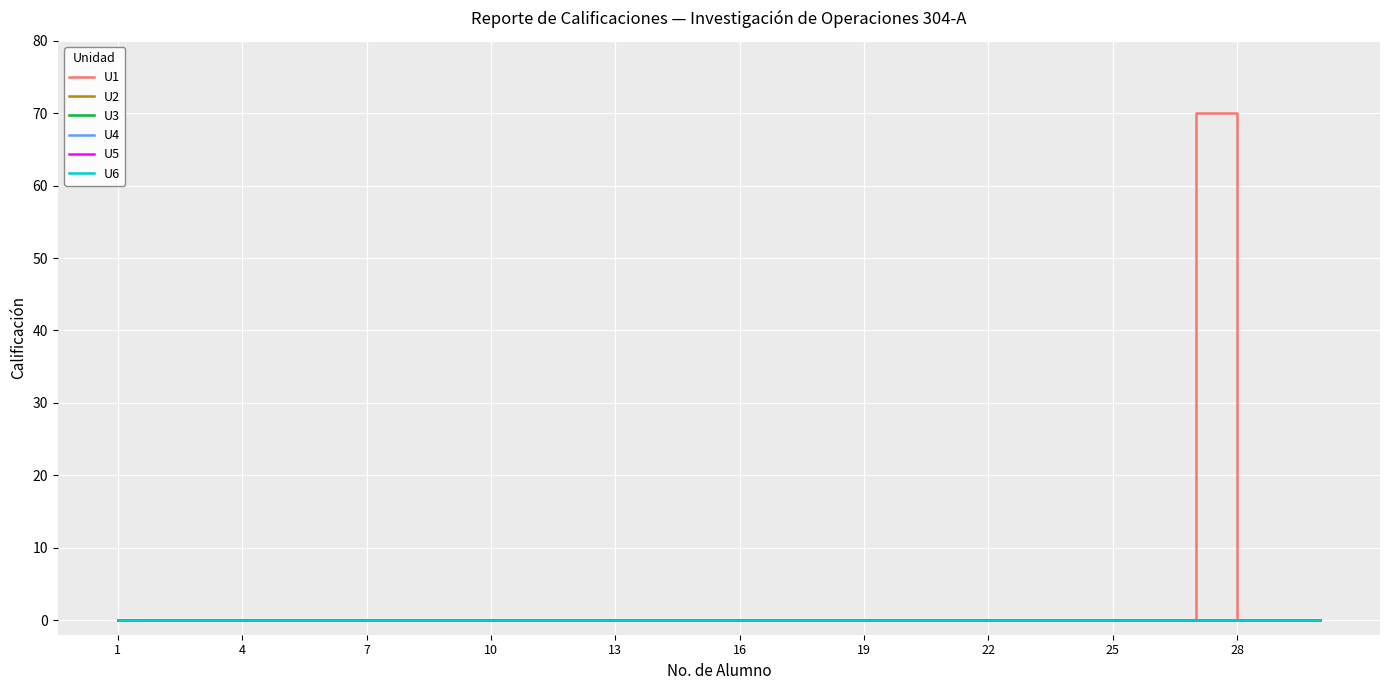

How many lines are shown in the chart?

6